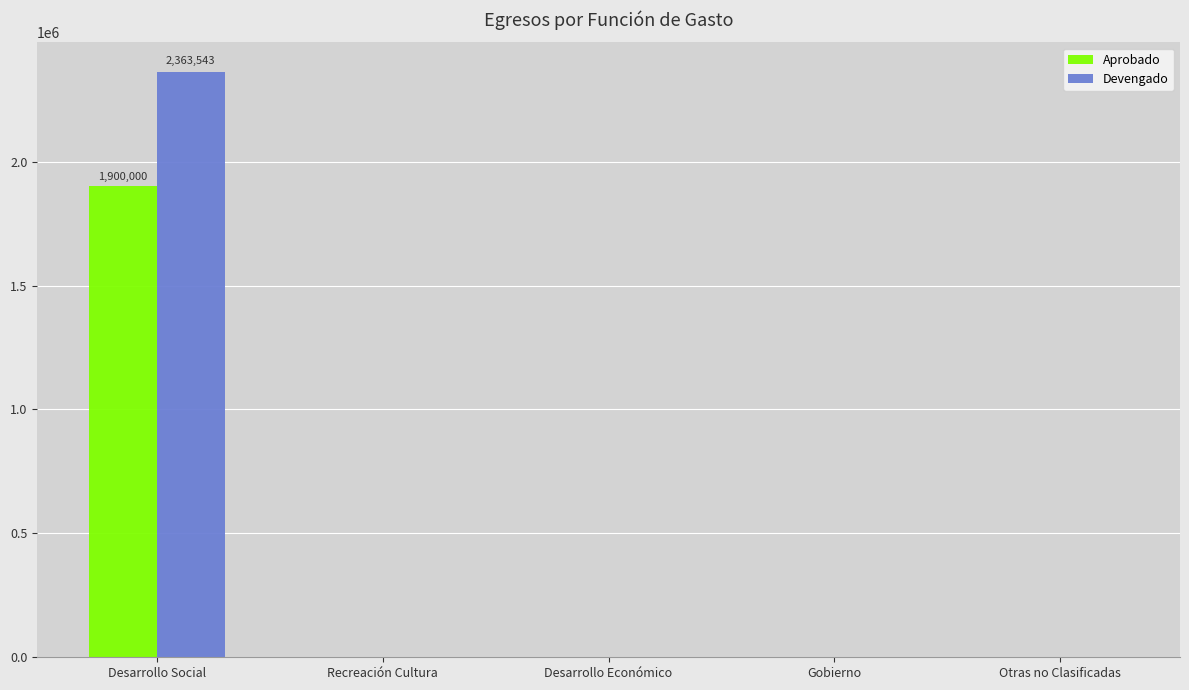

Which series has the largest total across all categories?

Devengado